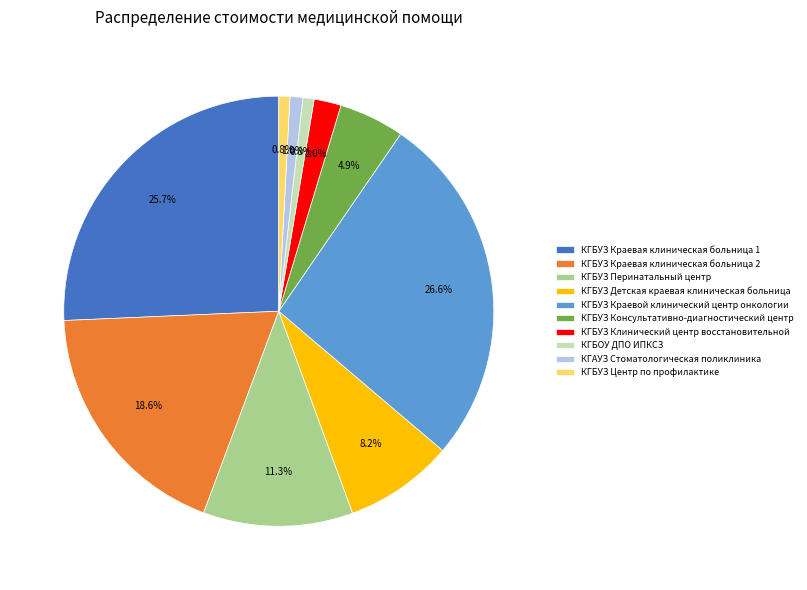

To the nearest percent, what is the difference between the КГБУЗ Детская краевая клиническая больница and КГБУЗ Центр по профилактике slice percentages?

7%